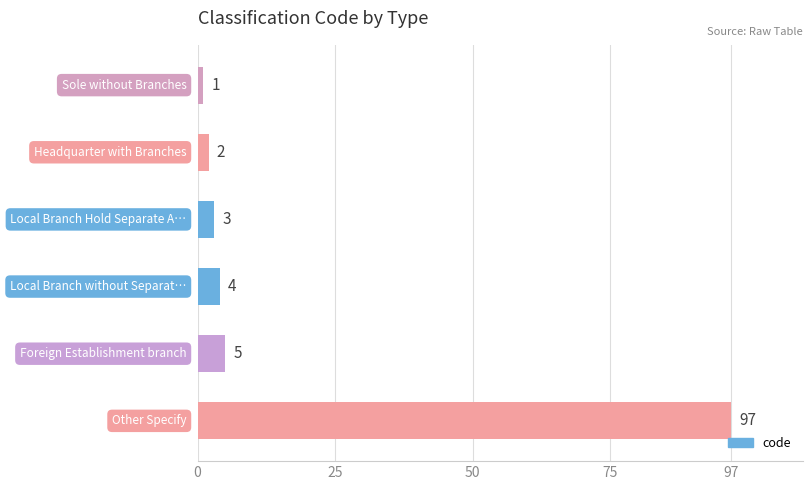

Are the bars horizontal?

Yes